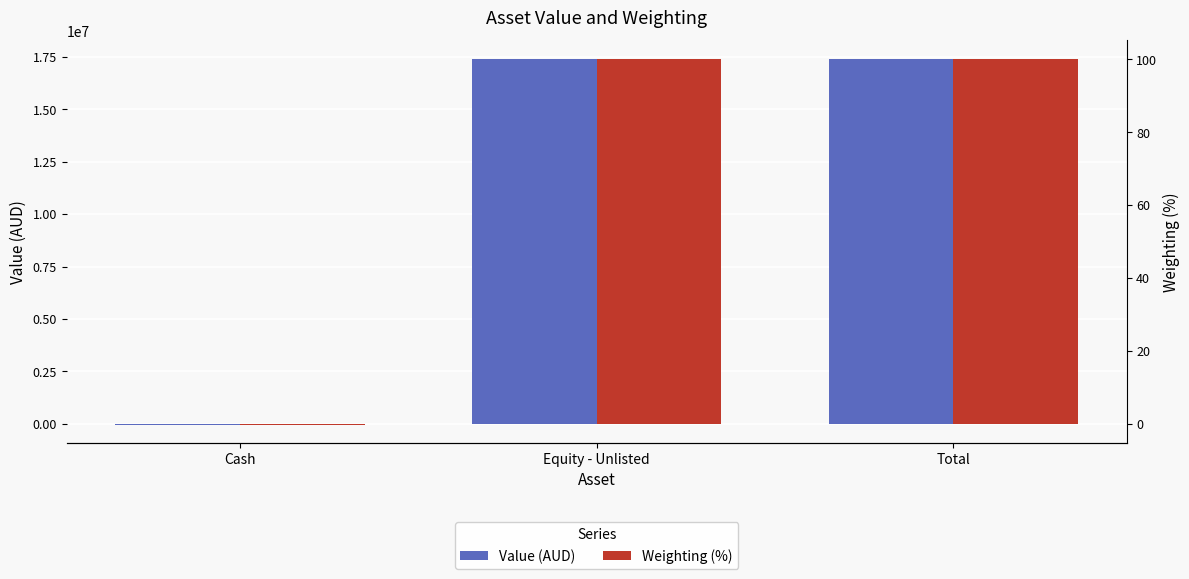

What is the spread (max minus min) of values at Equity - Unlisted?

17410043.3